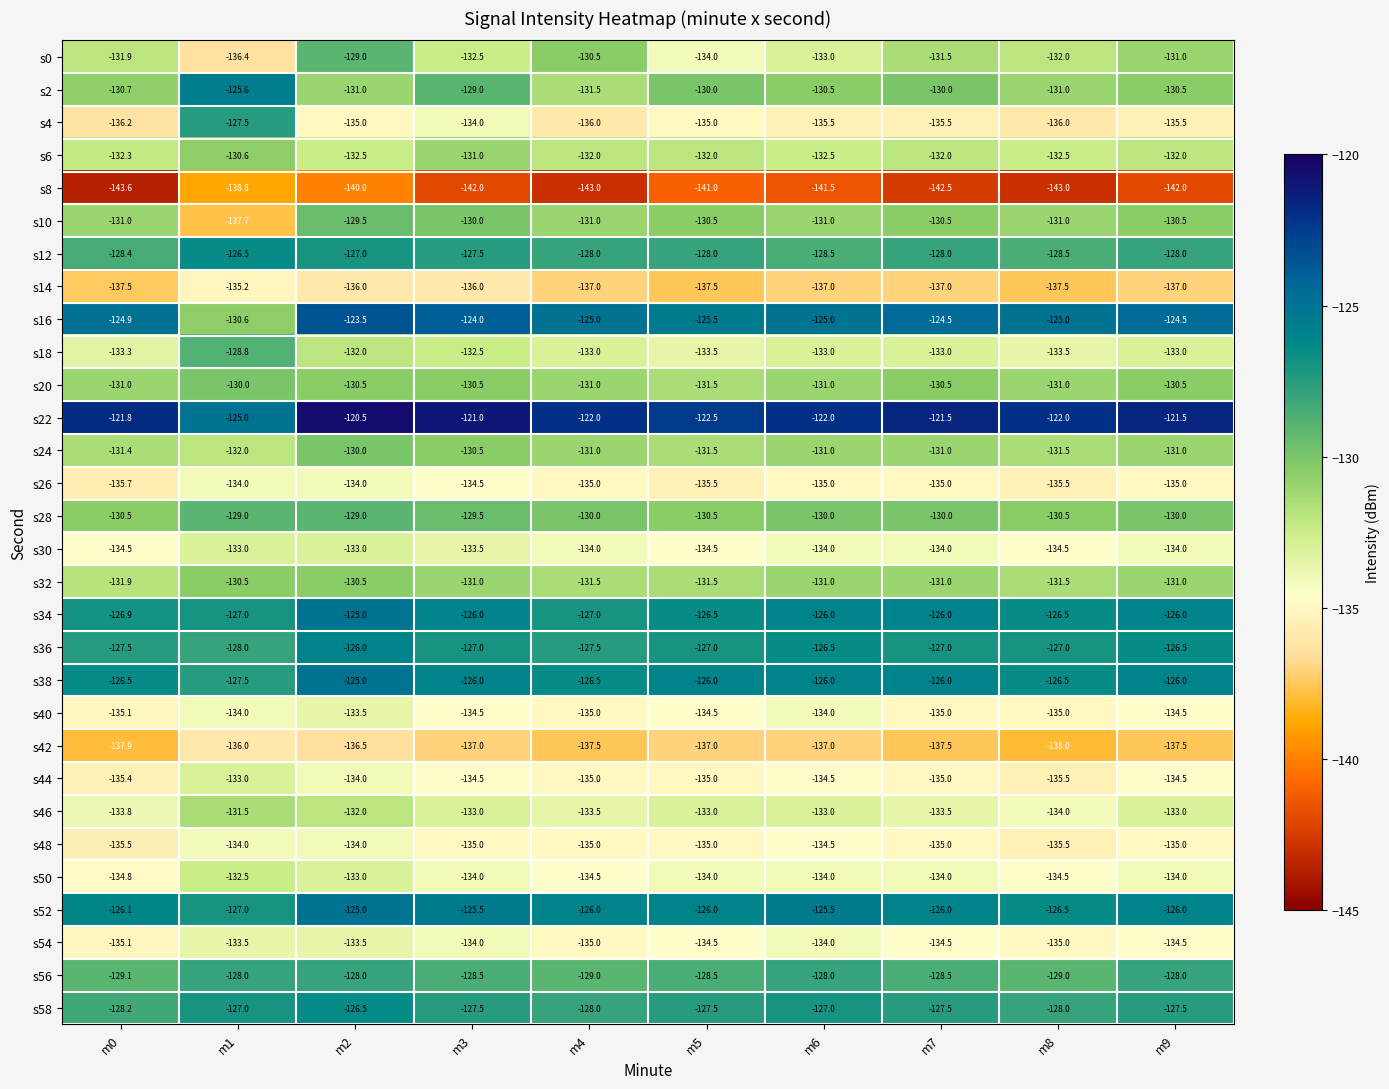

At how many categories does at least one series exceed -129?

10